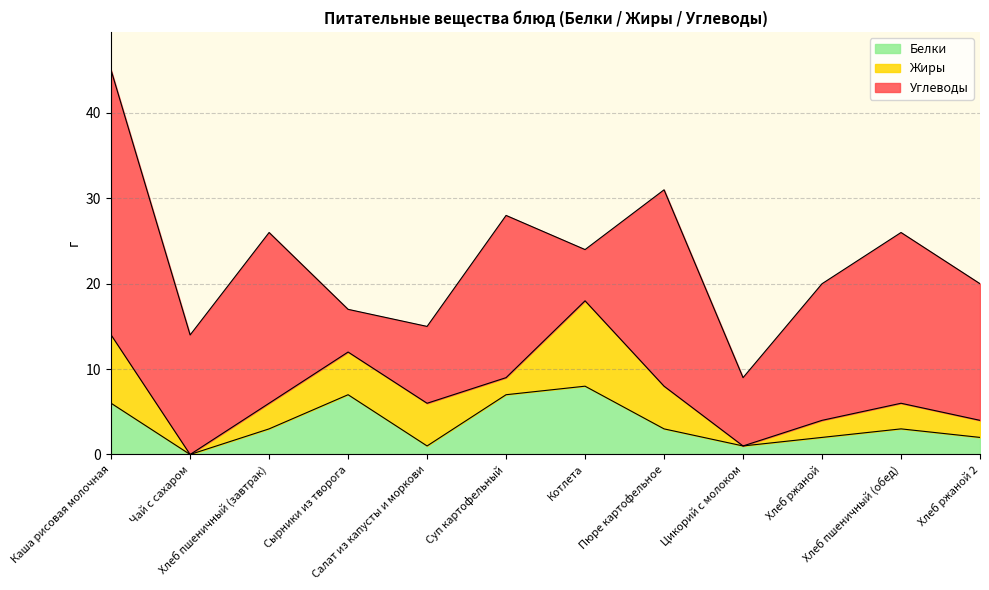

Between Котлета and Каша рисовая молочная, which is larger?

Котлета